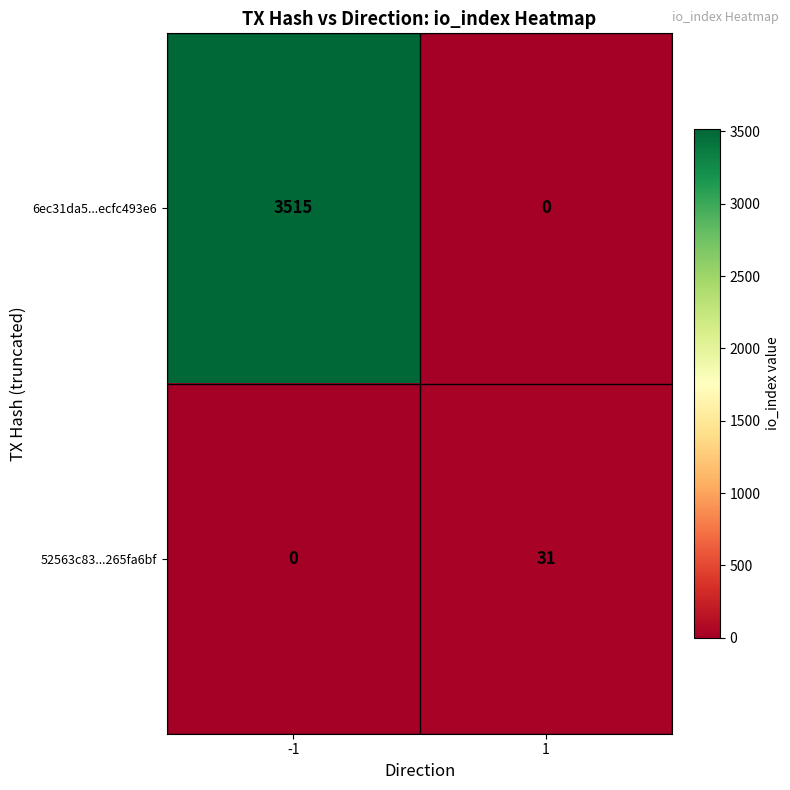

What is the spread (max minus min) of values at 1?

31